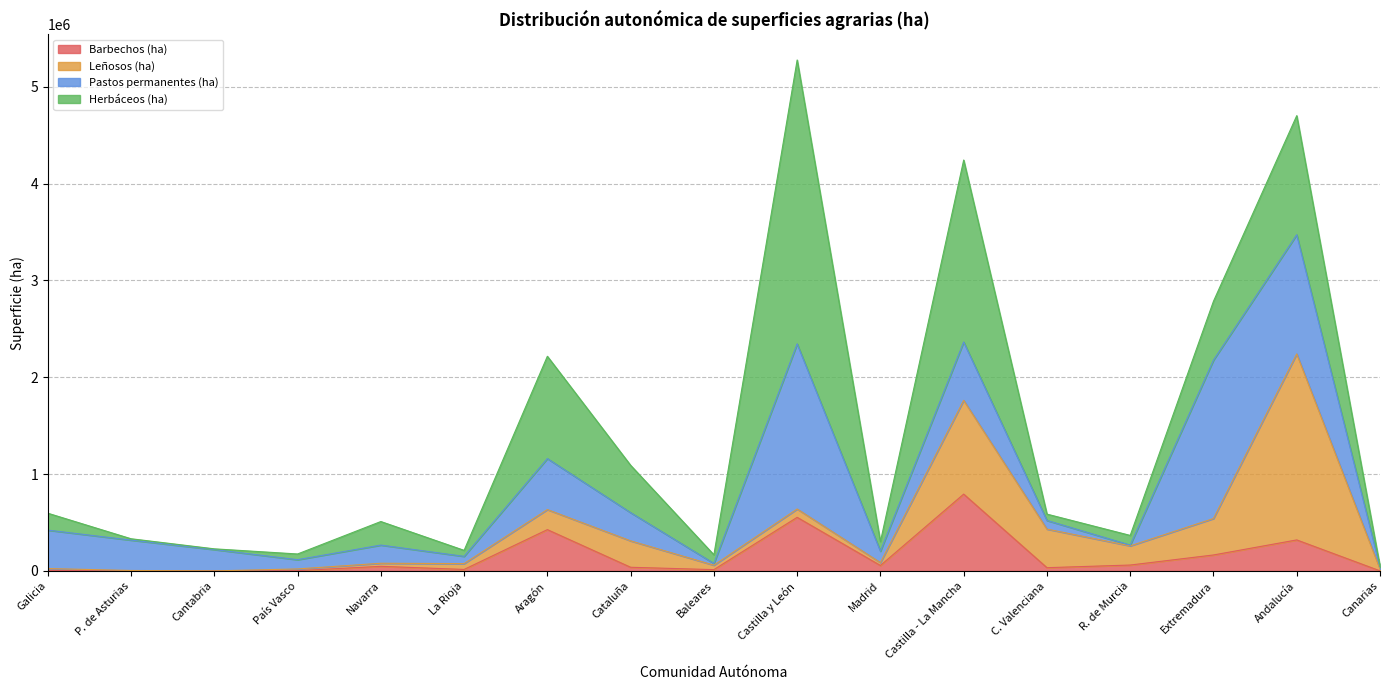

The value of Herbáceos (ha) at P. de Asturias is 3157. True or false?

False